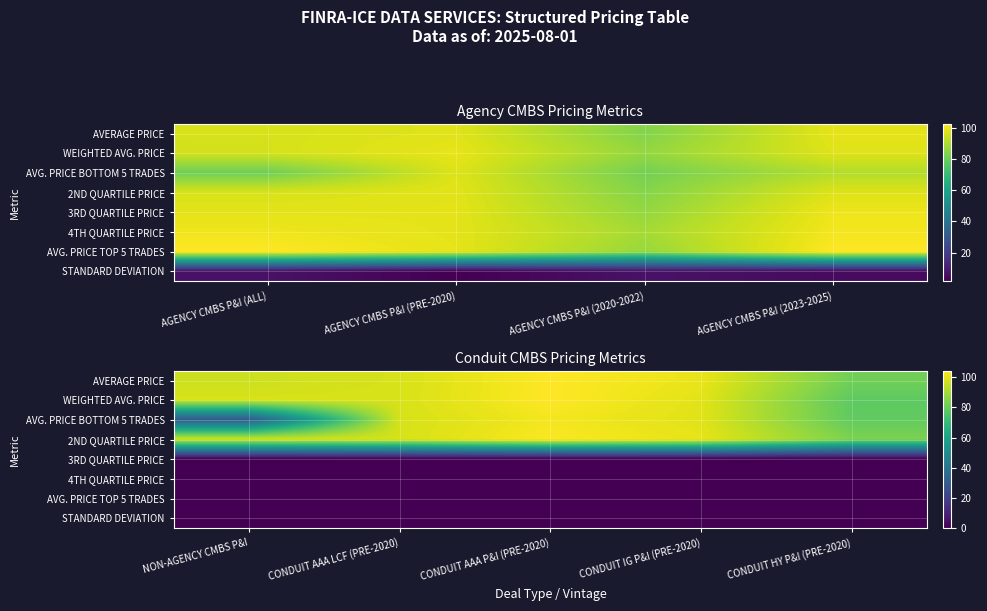

List the series in order of their peak value, highest first.

WEIGHTED AVG. PRICE, AVERAGE PRICE, 2ND QUARTILE PRICE, AVG. PRICE BOTTOM 5 TRADES, 3RD QUARTILE PRICE, 4TH QUARTILE PRICE, AVG. PRICE TOP 5 TRADES, STANDARD DEVIATION